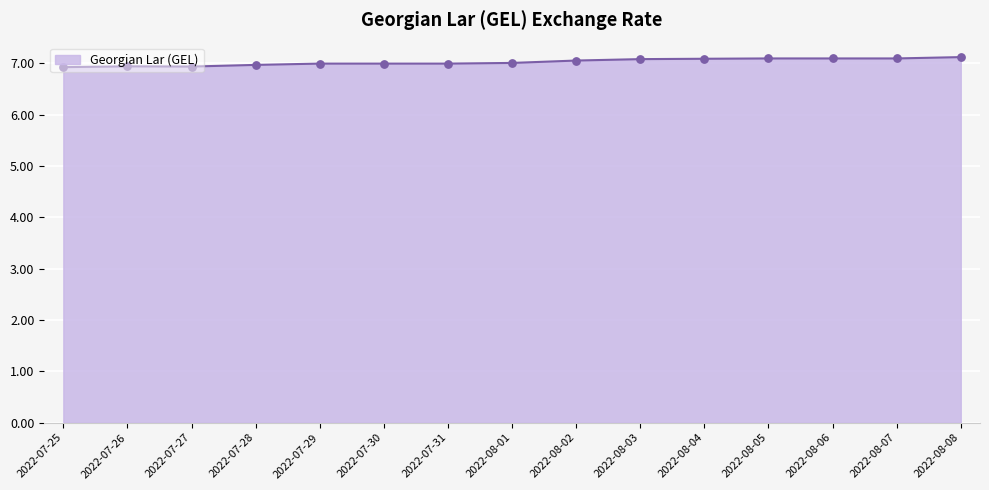

What is the ratio of the value at 2022-07-27 to the value at 2022-08-03?

1.0